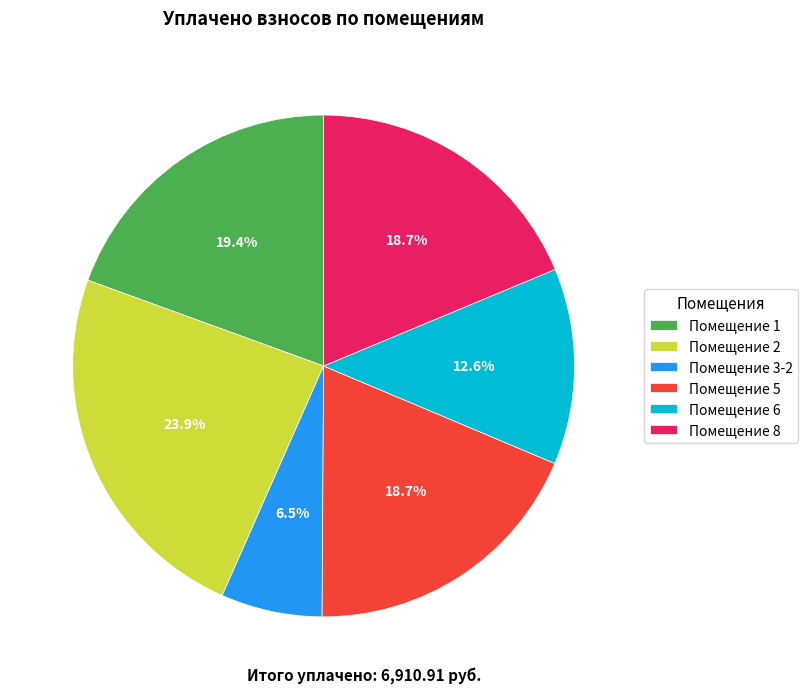

Is there any slice that represents more than half of the pie?

No